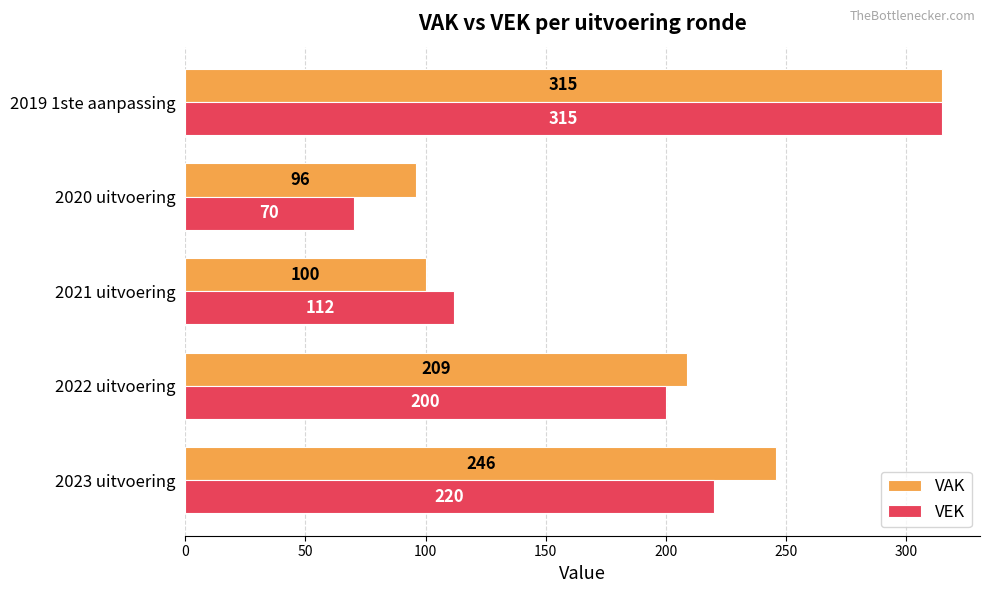

Is the value of VEK at 2022 uitvoering greater than the value of VAK at 2021 uitvoering?

Yes